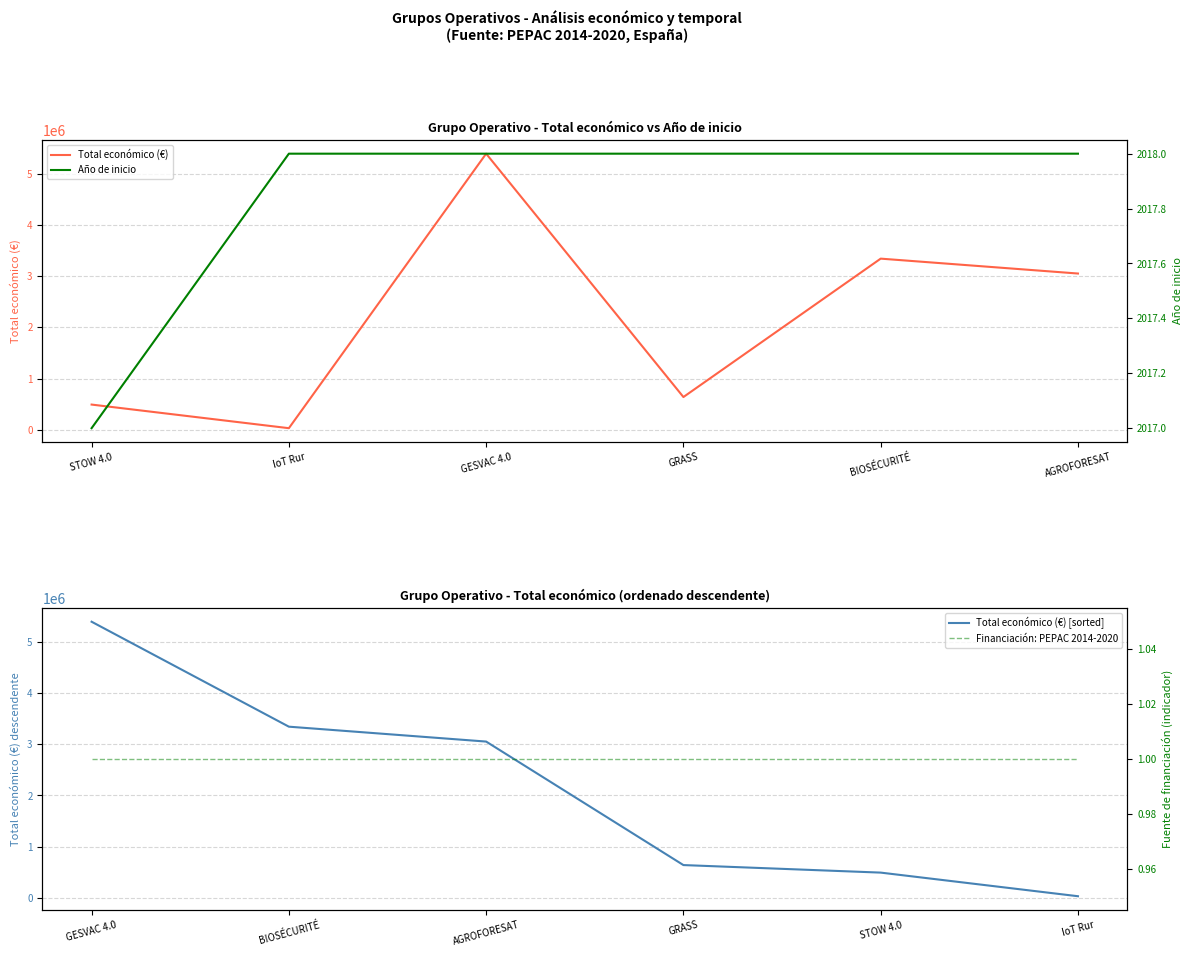

True or false: Financiación: PEPAC 2014-2020 and Total económico (€) intersect in this chart.

False